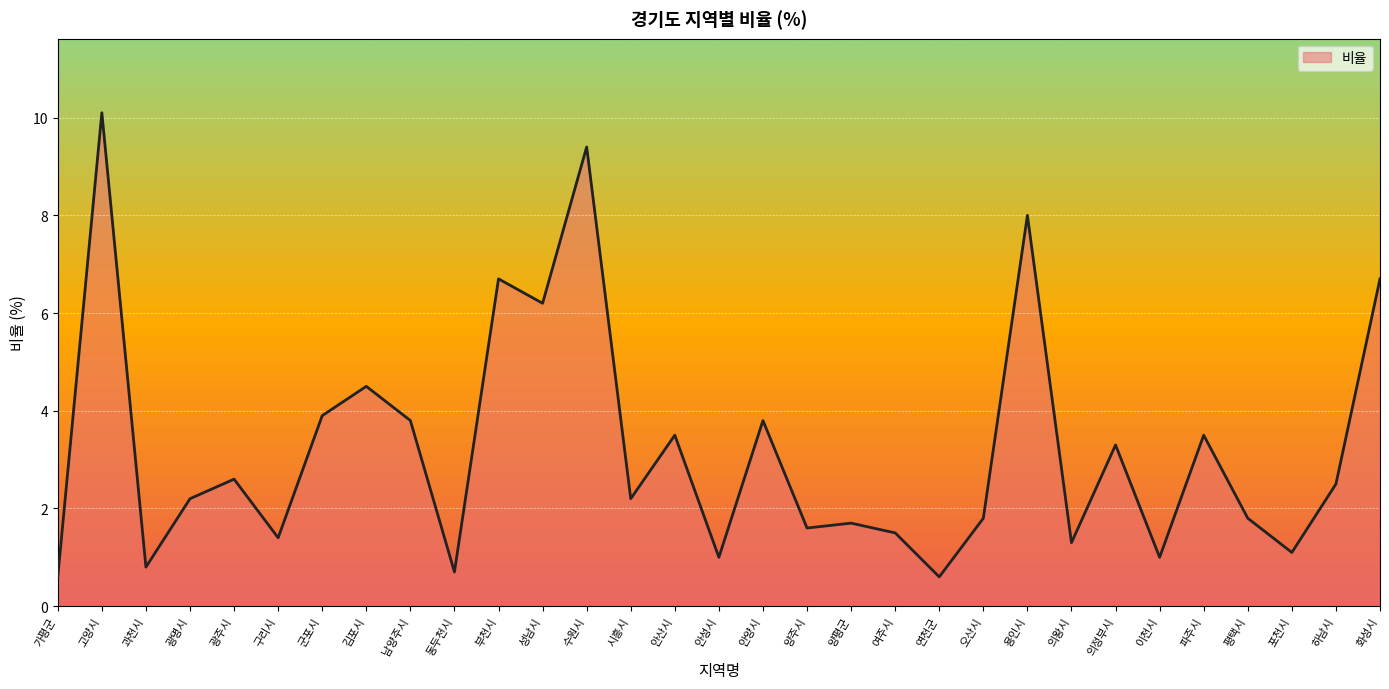

What is the ratio of the value at 구리시 to the value at 안성시?

1.4